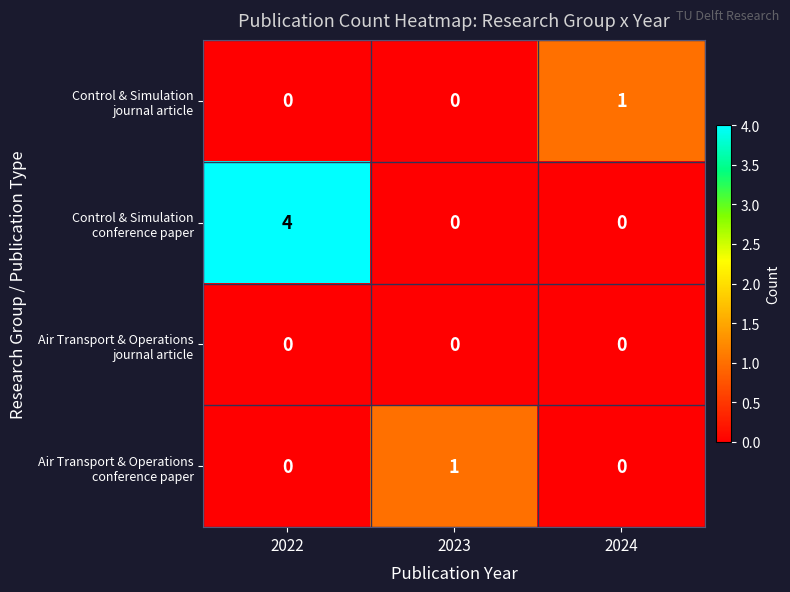

What is the maximum value shown in the chart?

4